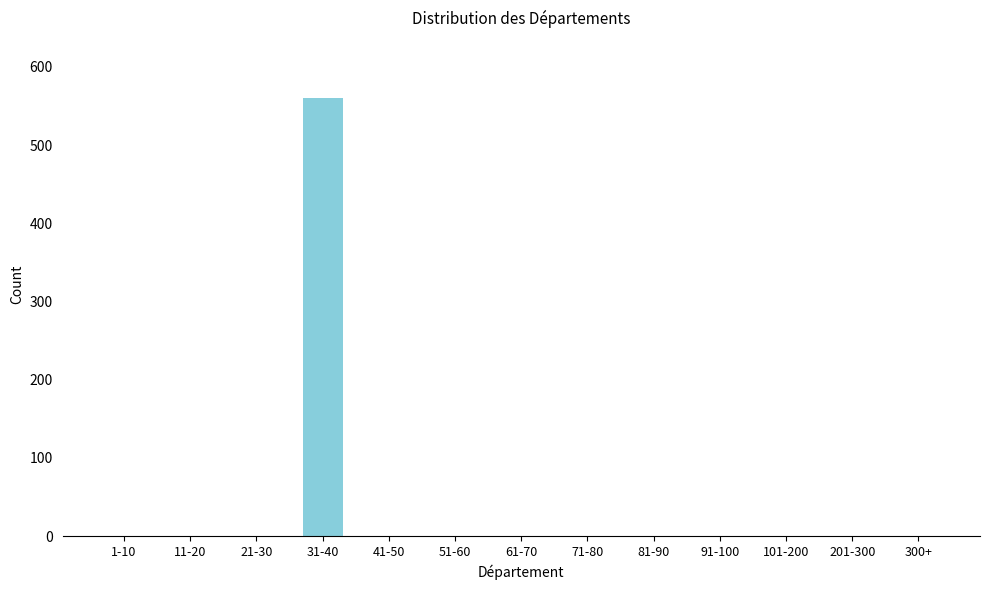

Reading left to right, list all the values displayed in this chart.

1-10=0	11-20=0	21-30=0	31-40=560	41-50=0	51-60=0	61-70=0	71-80=0	81-90=0	91-100=0	101-200=0	201-300=0	300+=0